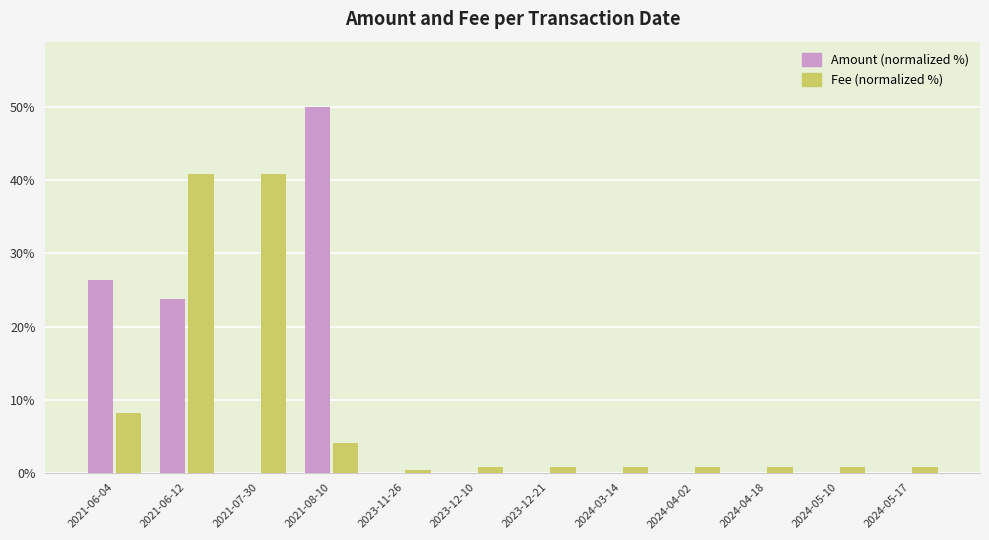

Does the chart contain stacked bars?

No